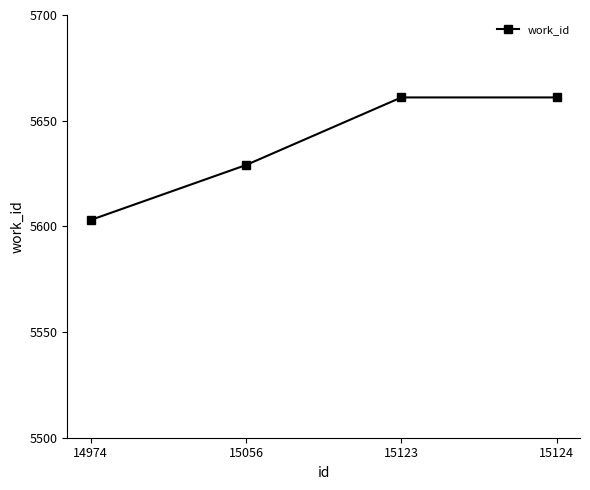

What is the ratio of the value at 15124 to the value at 15056?

1.0